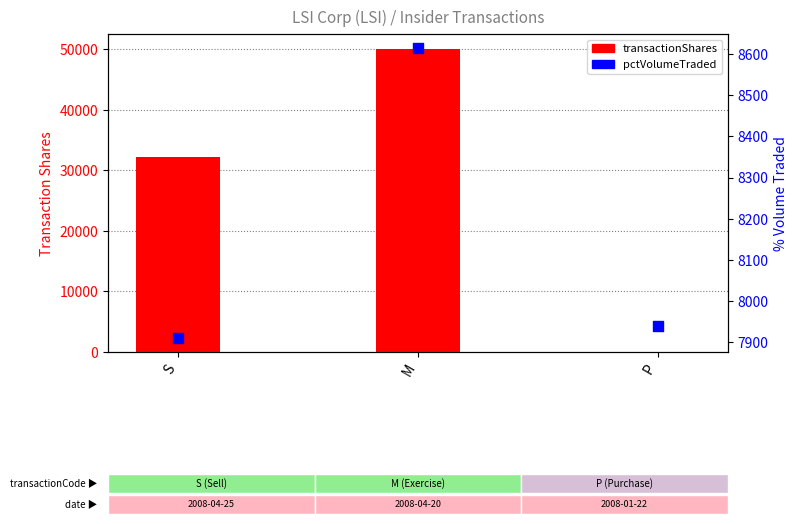

Which series contains the lowest Y value?

transactionShares